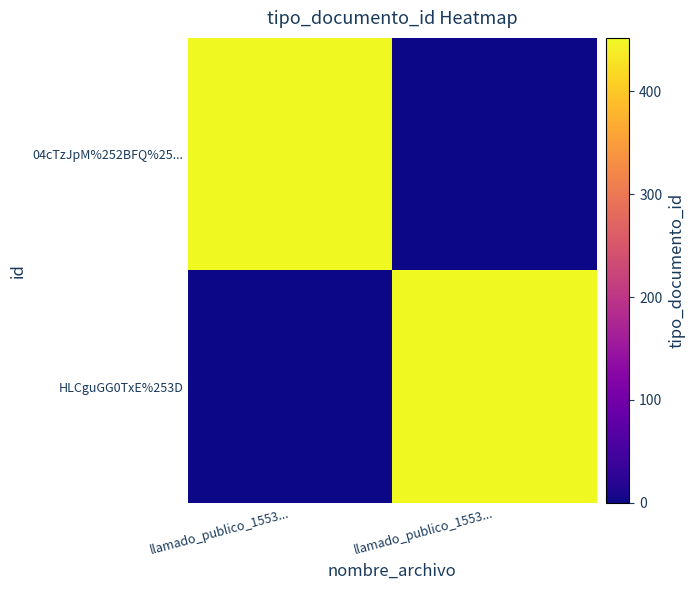

How many series are shown in this chart?

2